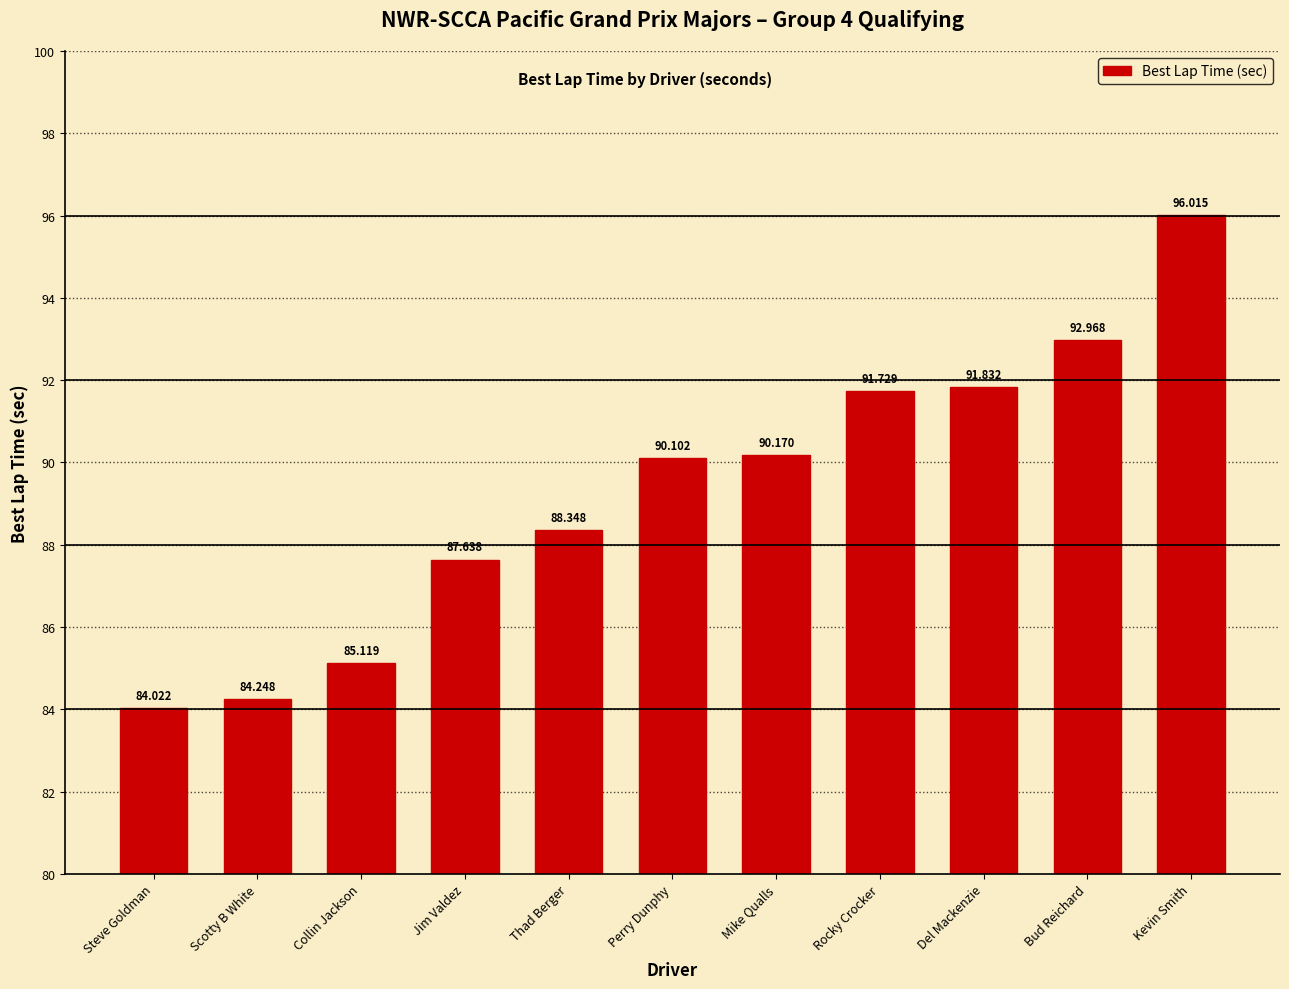

Approximately how many times larger is the value at Rocky Crocker compared to Bud Reichard?

1.0